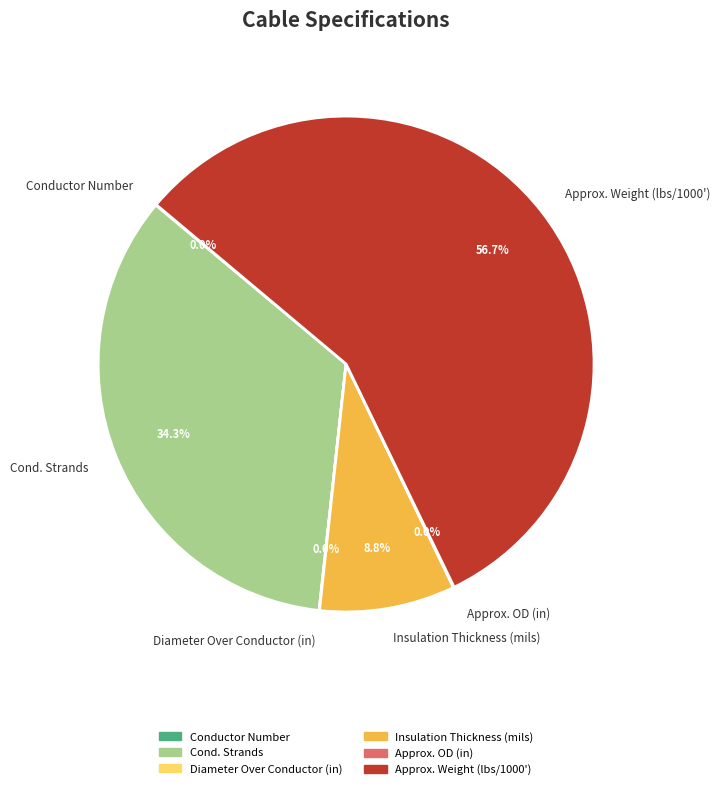

To the nearest percent, what percentage of the pie is Insulation Thickness (mils)?

9%